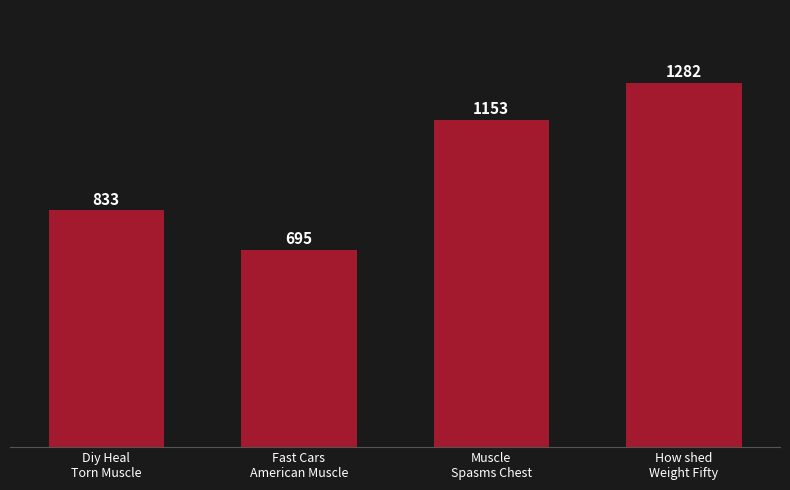

How many categories are shown in the chart?

4